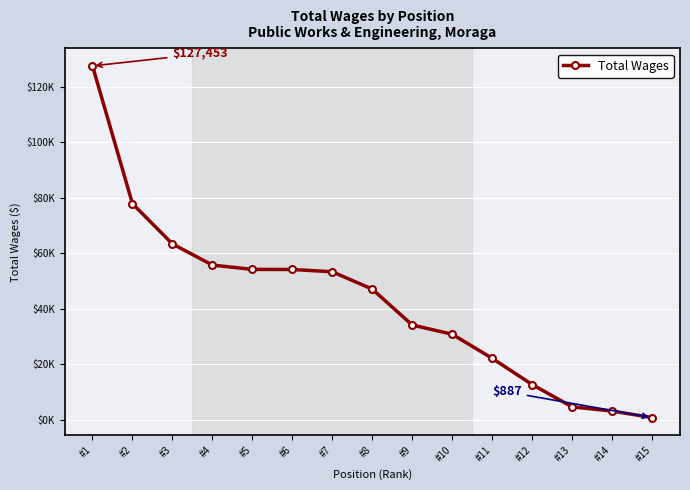

Does the chart have visible grid lines?

Yes